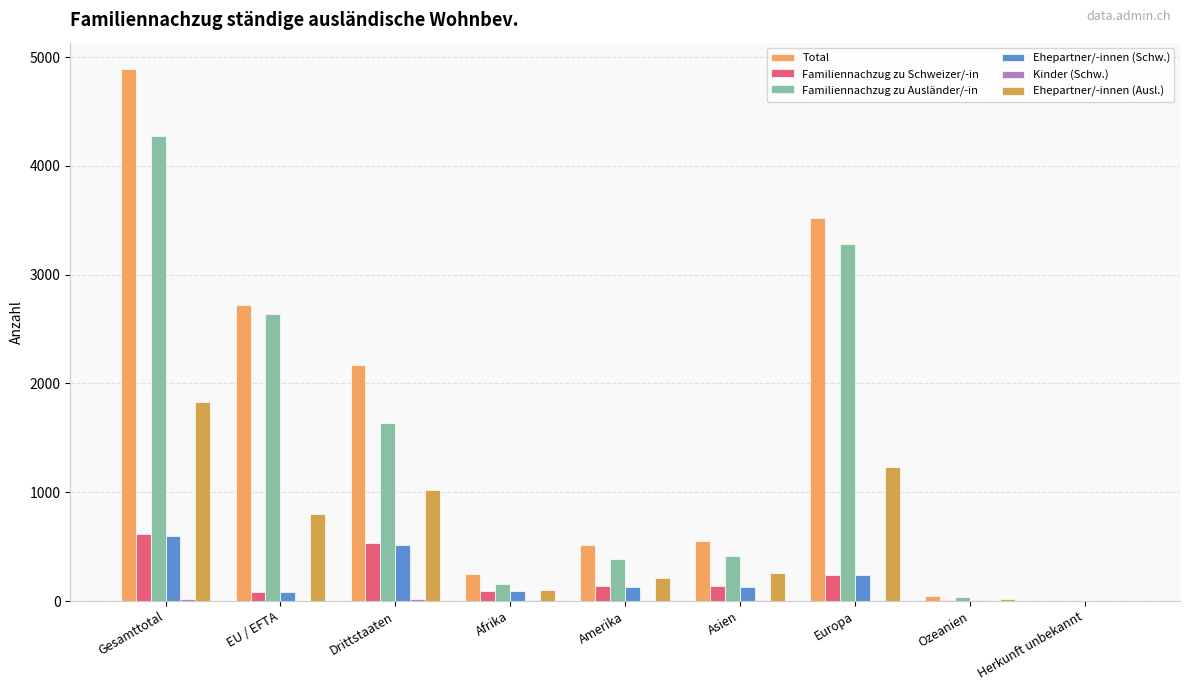

What is the difference between the maximum and minimum values in the Familiennachzug zu Schweizer/-in series?

615